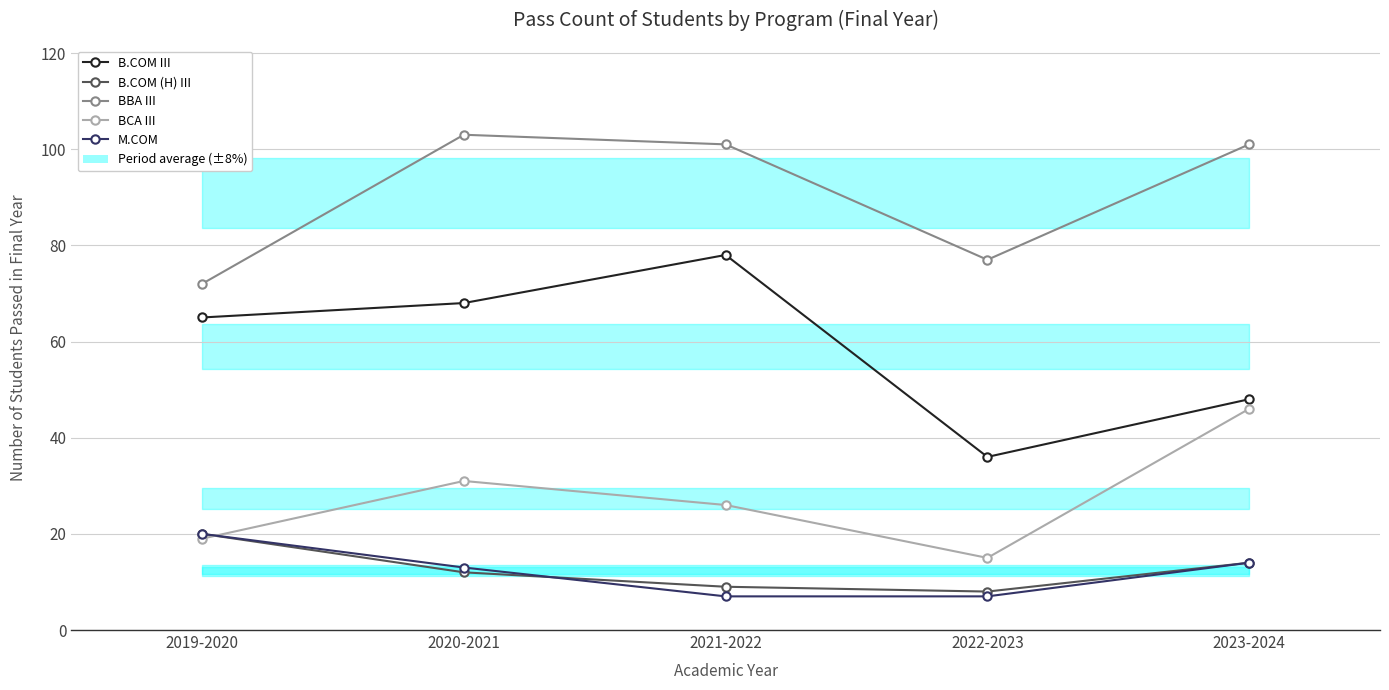

How many lines are shown in the chart?

5